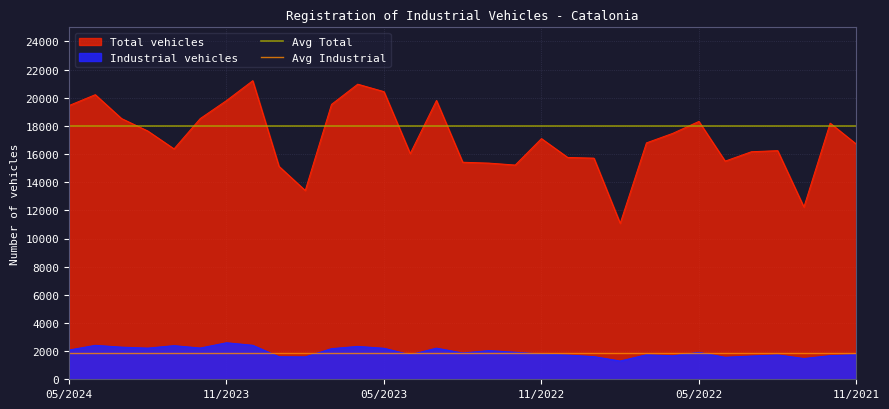

What is the maximum value for Industrial vehicles?

2597